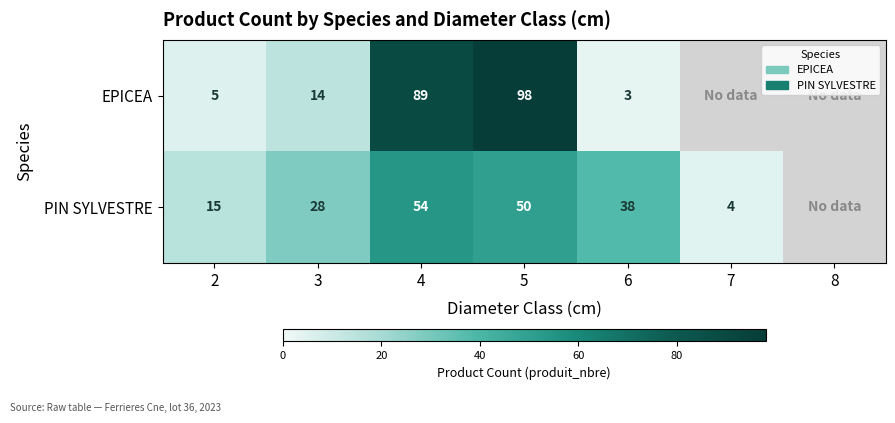

Rank the series at 2 from highest to lowest value.

PIN SYLVESTRE, EPICEA